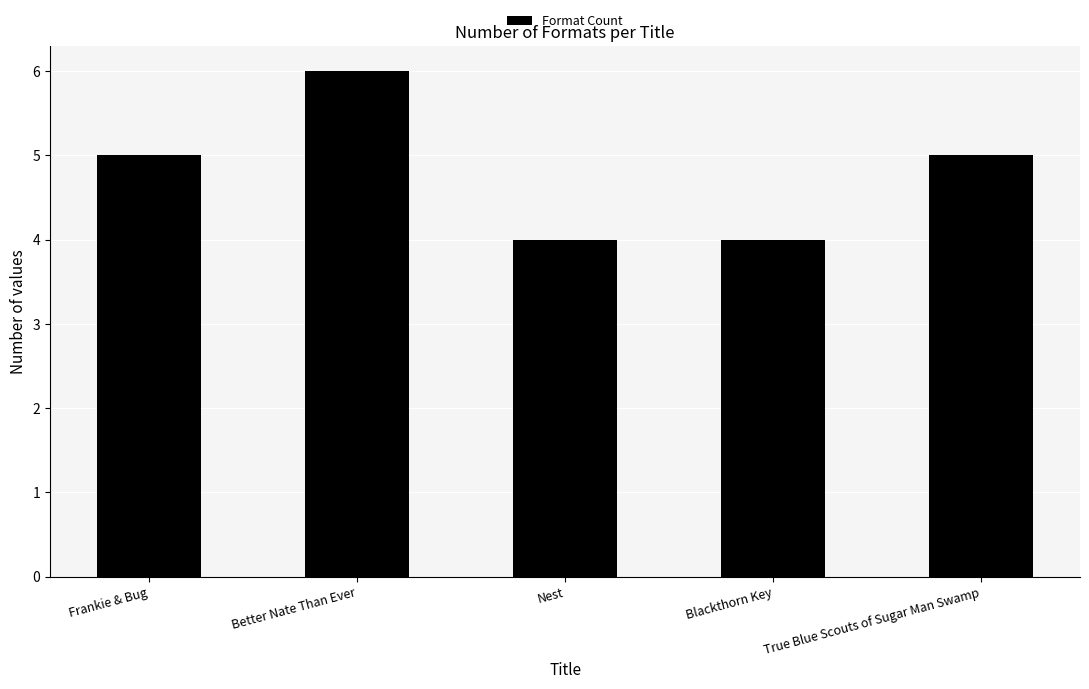

Count the number of categories in the chart.

5